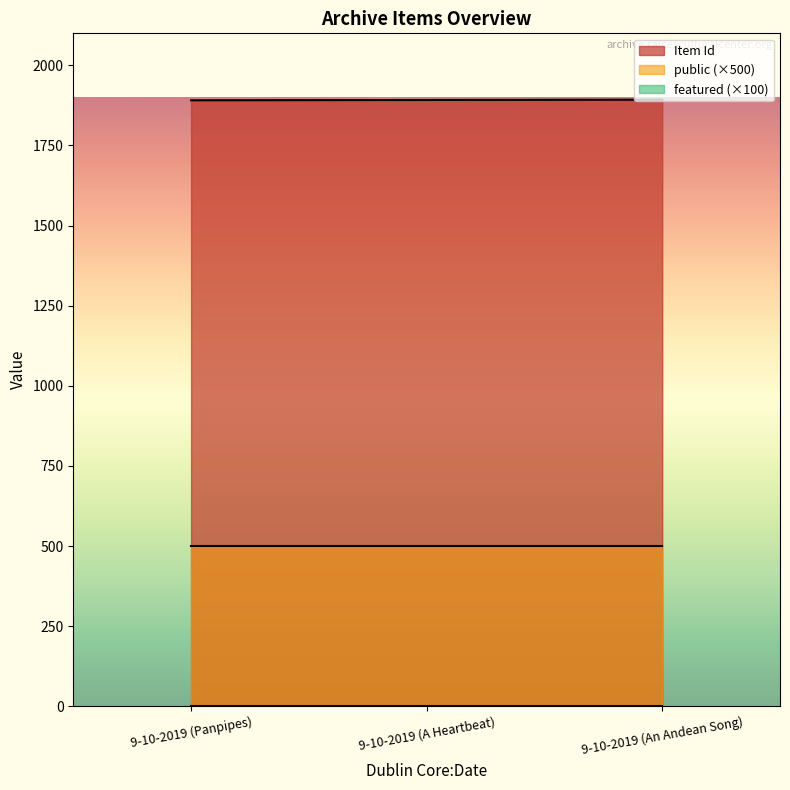

Reading left to right, what are all the values shown in this chart?

Item Id: 1891	1892	1893
public: 1	1	1
featured: 0	0	0